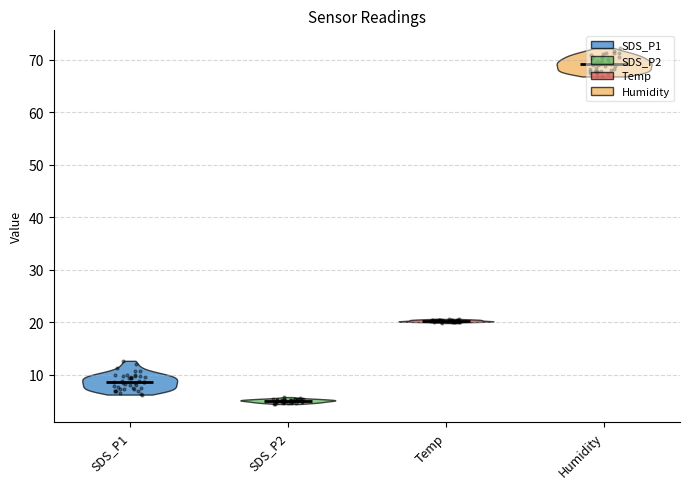

Which series has the largest total across all categories?

Humidity